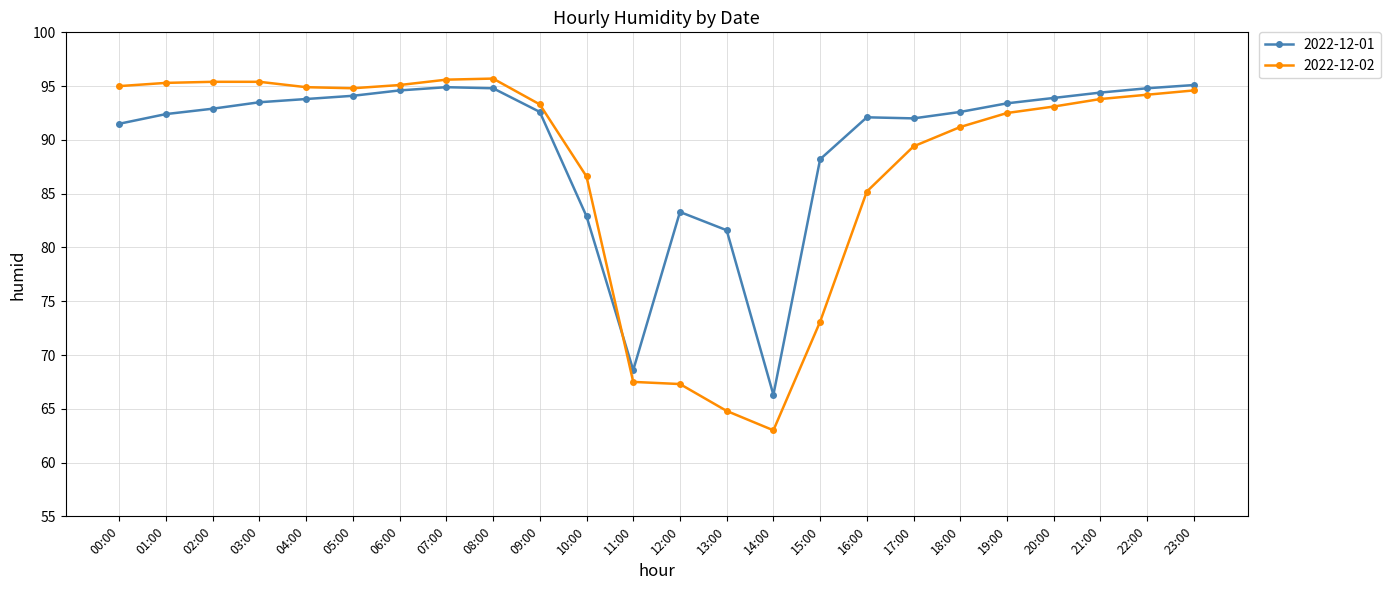

What is the sum of all 2022-12-01 values?

2154.3